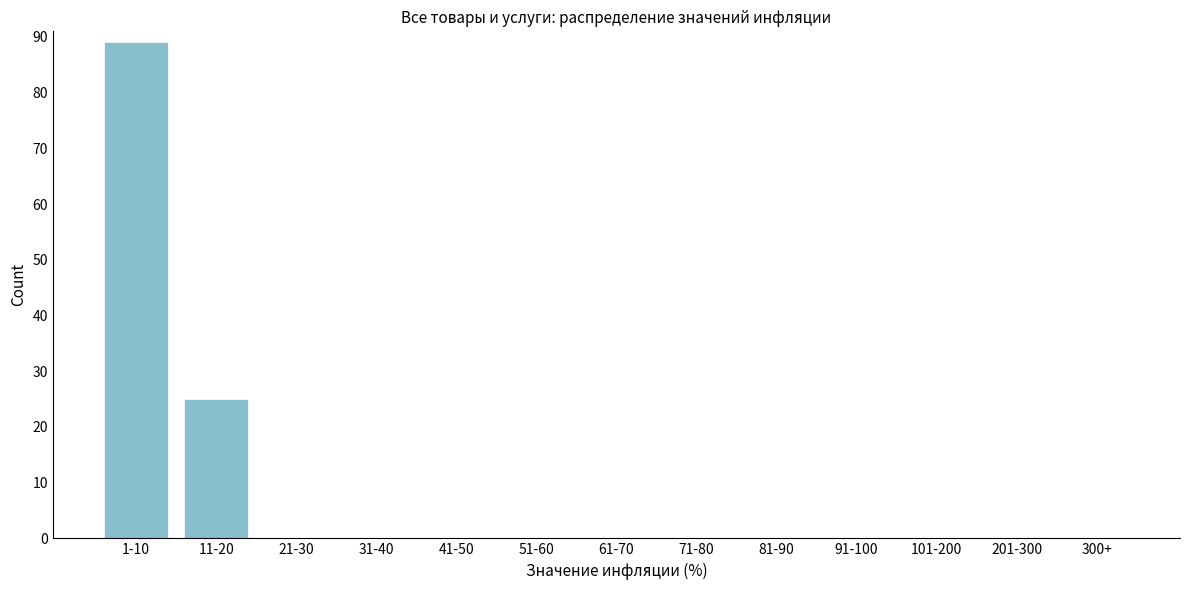

Reading left to right, list all the values displayed in this chart.

1-10=89	11-20=25	21-30=0	31-40=0	41-50=0	51-60=0	61-70=0	71-80=0	81-90=0	91-100=0	101-200=0	201-300=0	300+=0